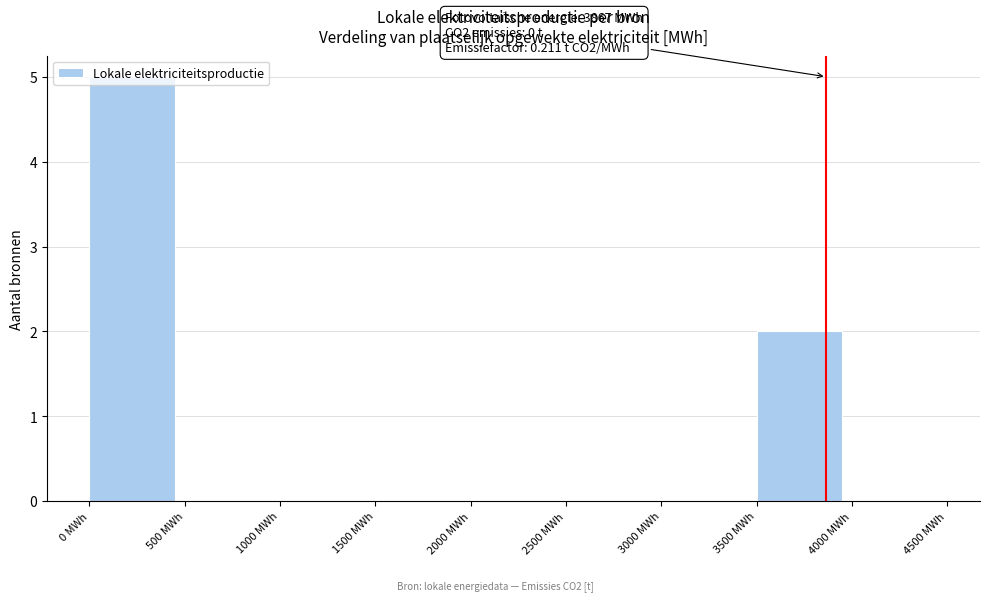

Over which range of the x-axis is the bar tallest?

0 to 500